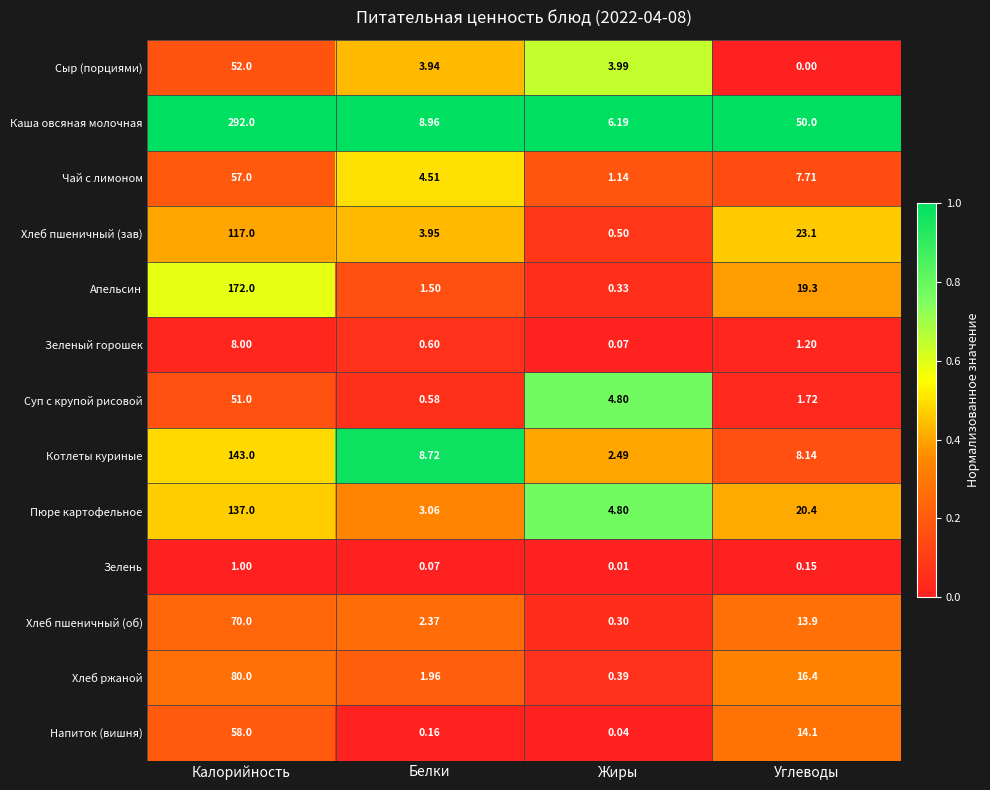

At how many categories does at least one series exceed 0?

4